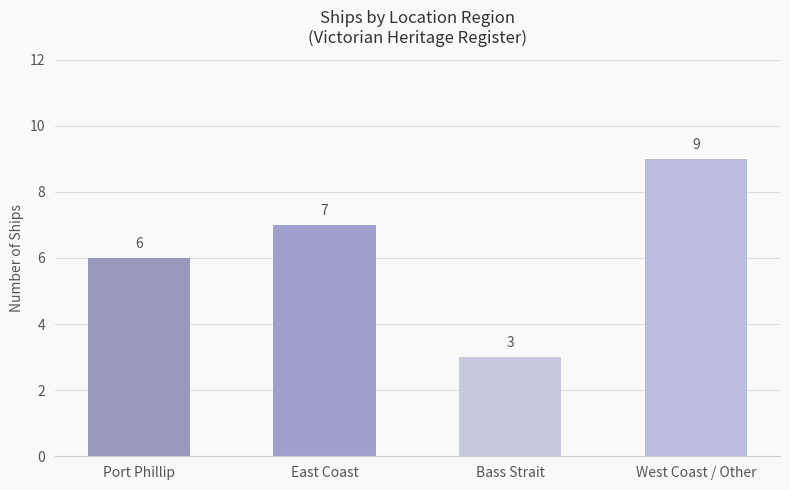

Rank the categories by value from highest to lowest.

West Coast / Other, East Coast, Port Phillip, Bass Strait